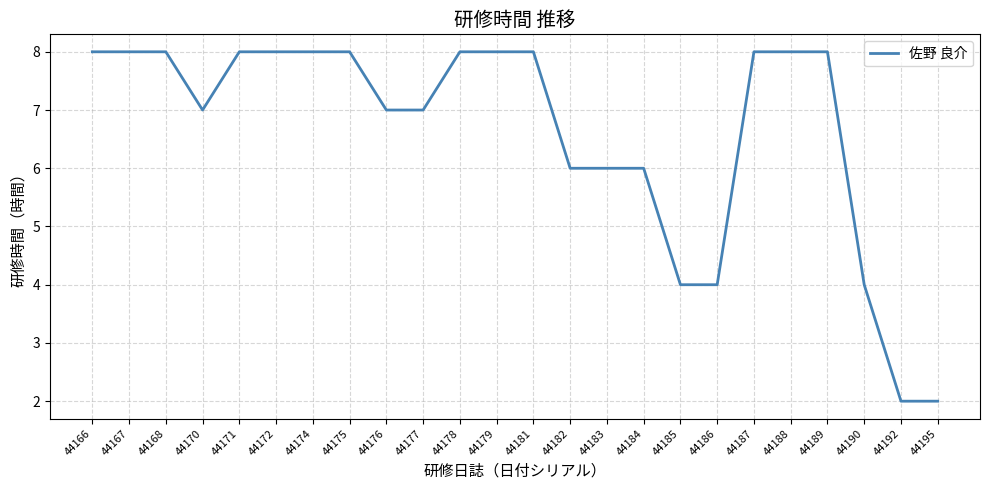

Is it true that the value at 44177 is 4?

False